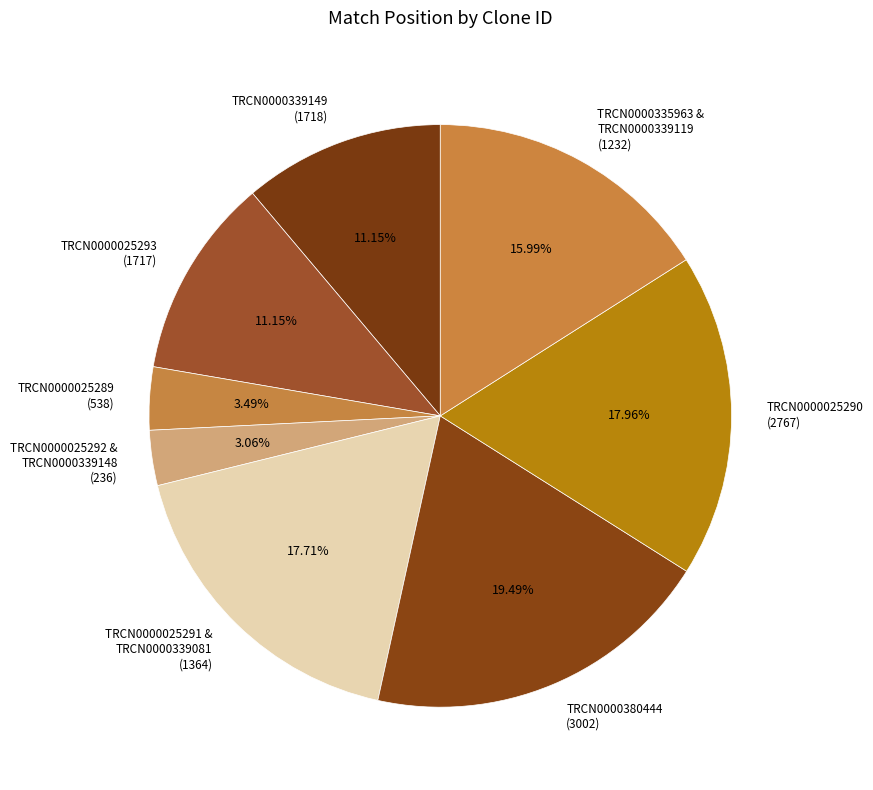

How many segments does this pie chart have?

8